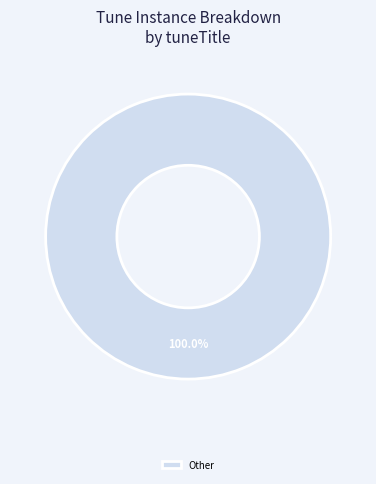

Is there any slice that represents more than half of the pie?

Yes